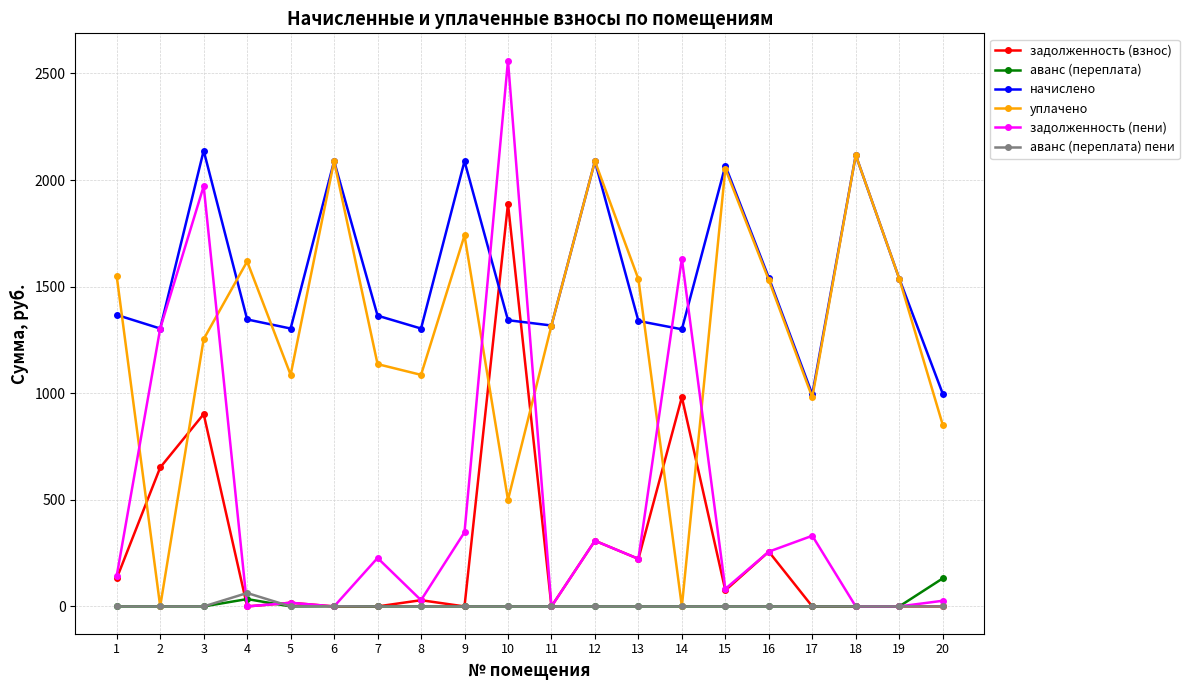

True or false: начислено and аванс (переплата) пени cross at least once.

False